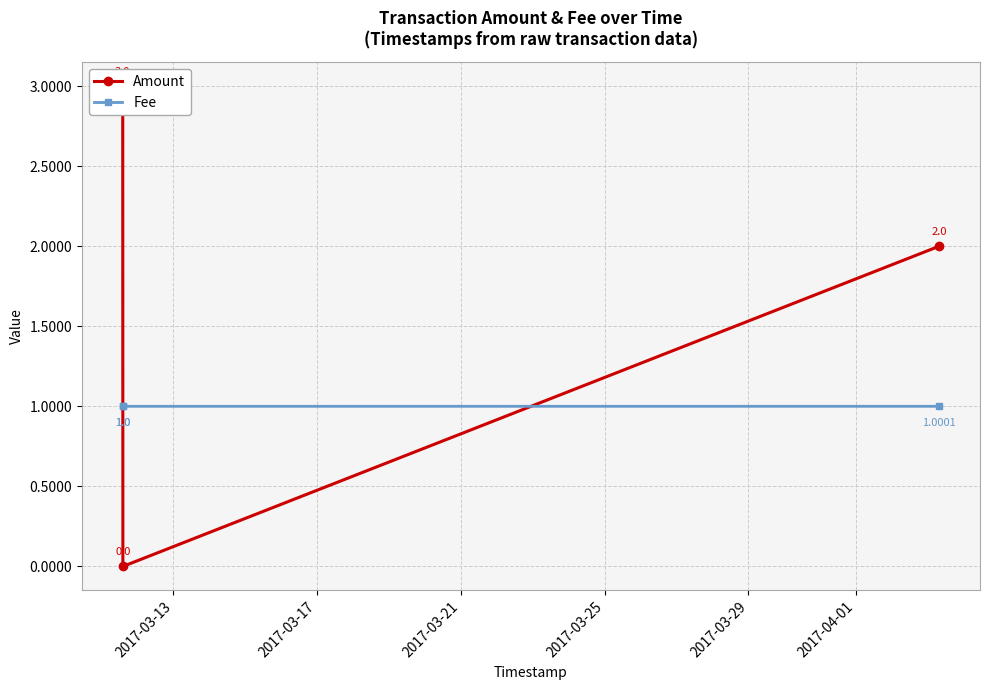

Is the value of Fee at 2017-03-17 greater than the value of Amount at 2017-03-13?

No